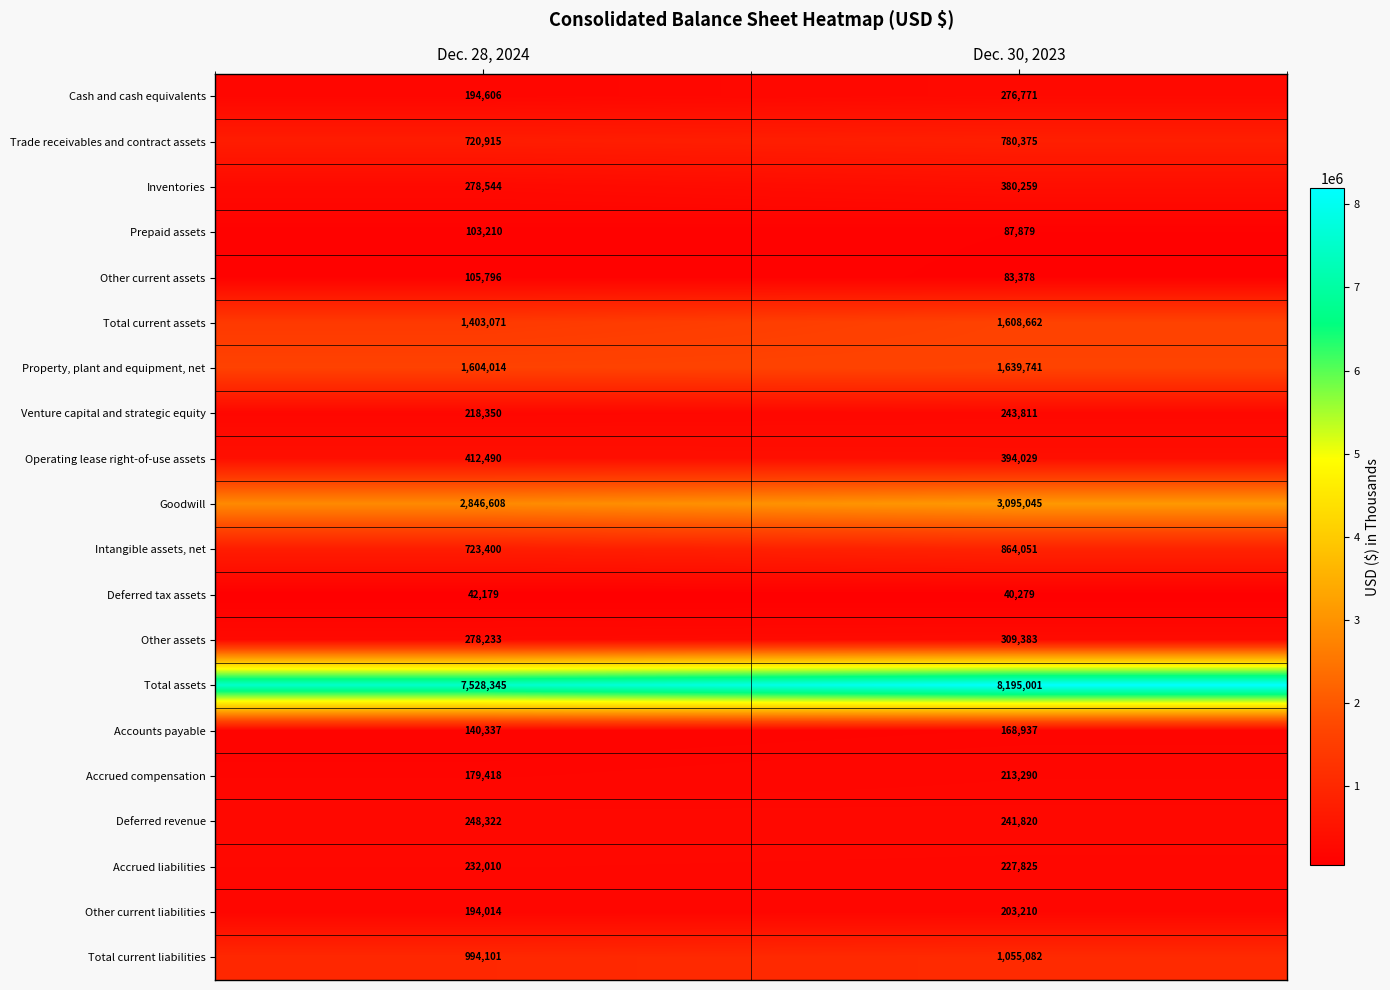

How many series are shown in this chart?

20